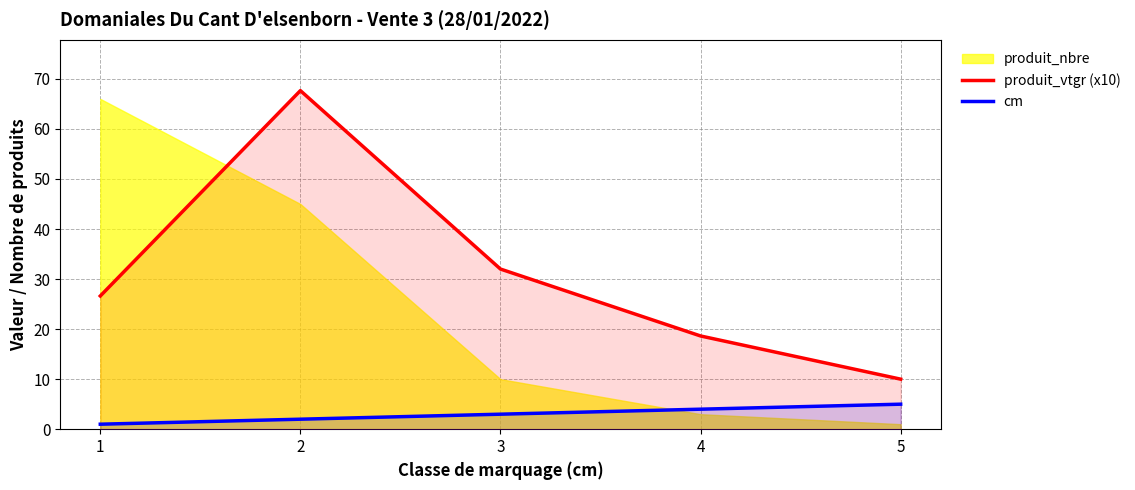

What is the difference between the cm values at 2 and 1?

1.0